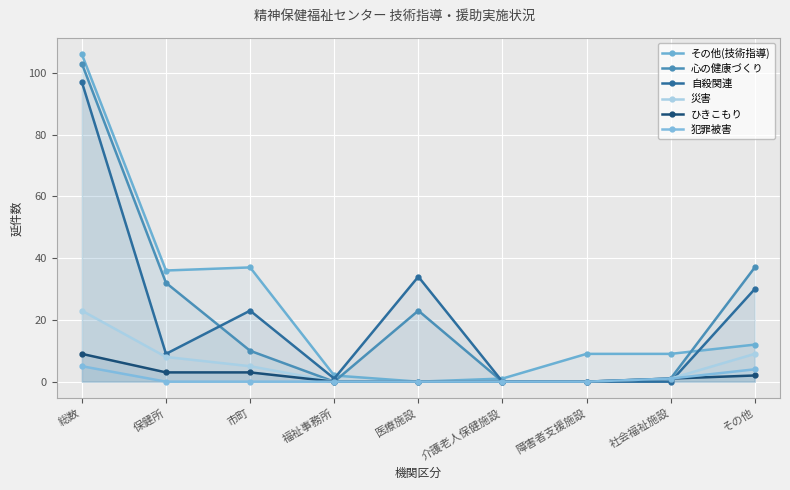

List the labels in order of 災害 value, smallest first.

福祉事務所, 医療施設, 介護老人保健施設, 障害者支援施設, 社会福祉施設, 市町, 保健所, その他, 総数